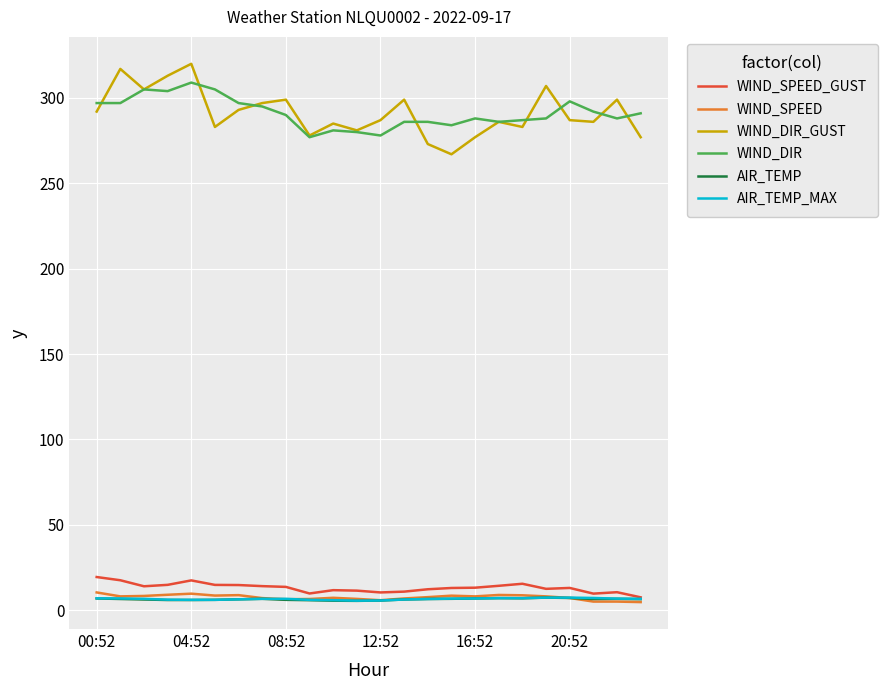

What is the lowest value of the WIND_SPEED_GUST series?

7.5